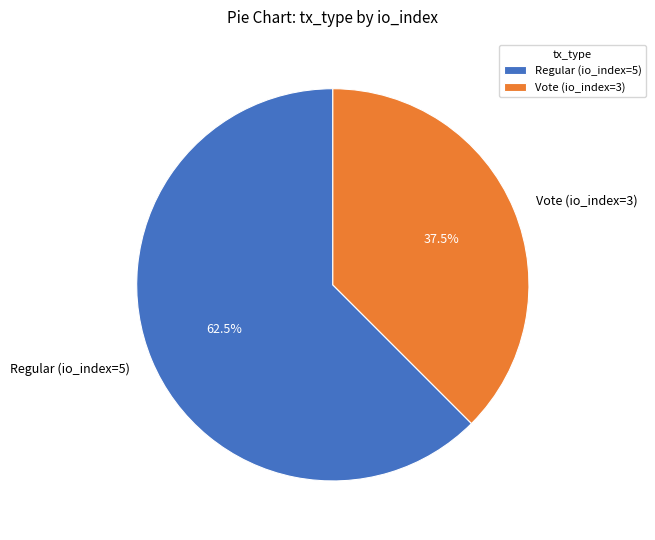

How many segments does this pie chart have?

2